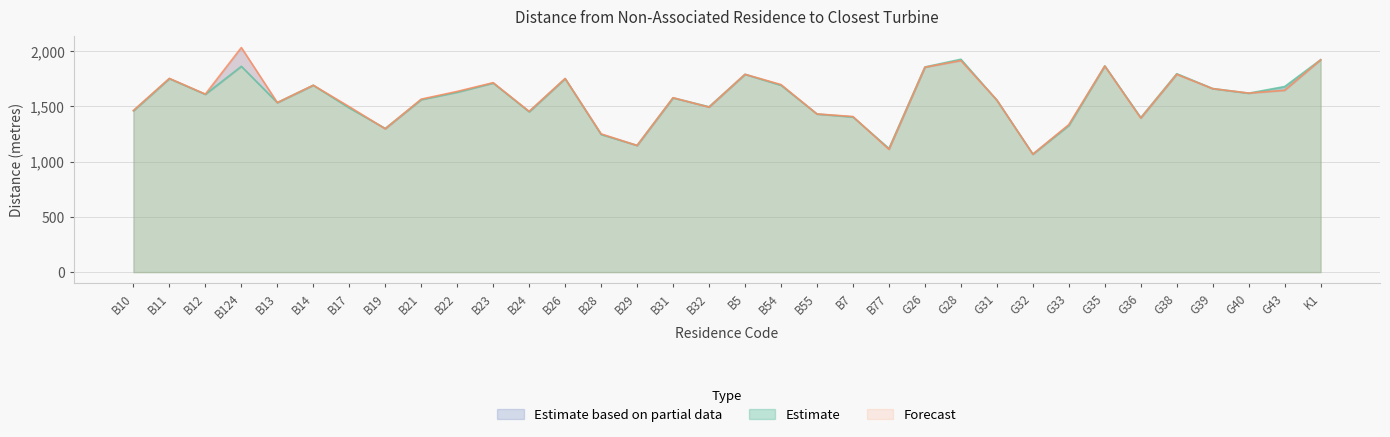

What is the value of the Site Survey Distance point at the 30th from the left?

1790.0